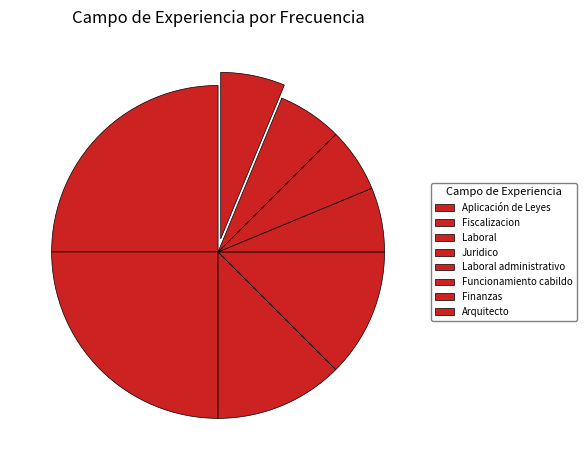

How many segments does this pie chart have?

8